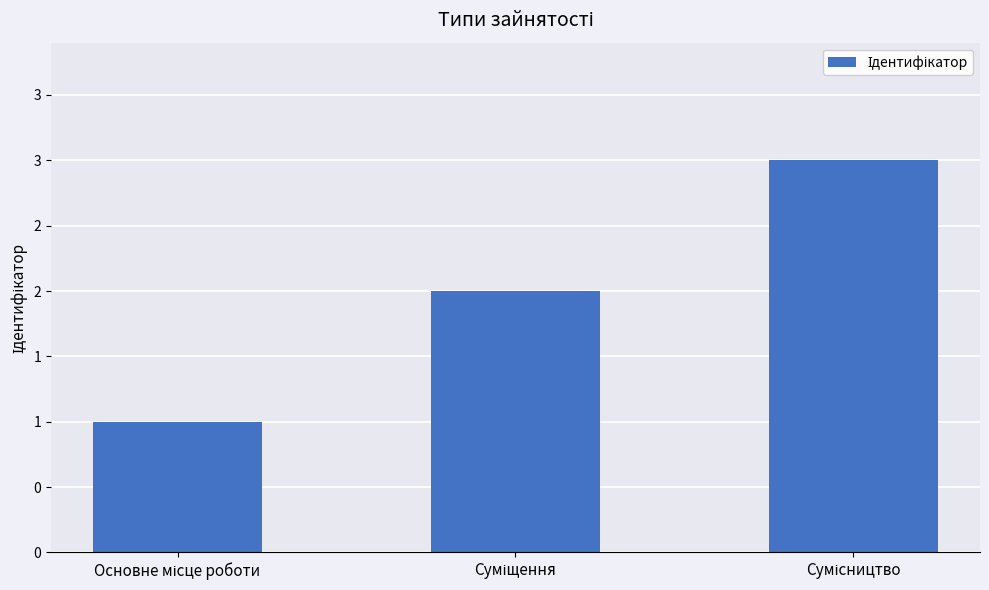

What is the label of the 2nd bar from the left?

Суміщення